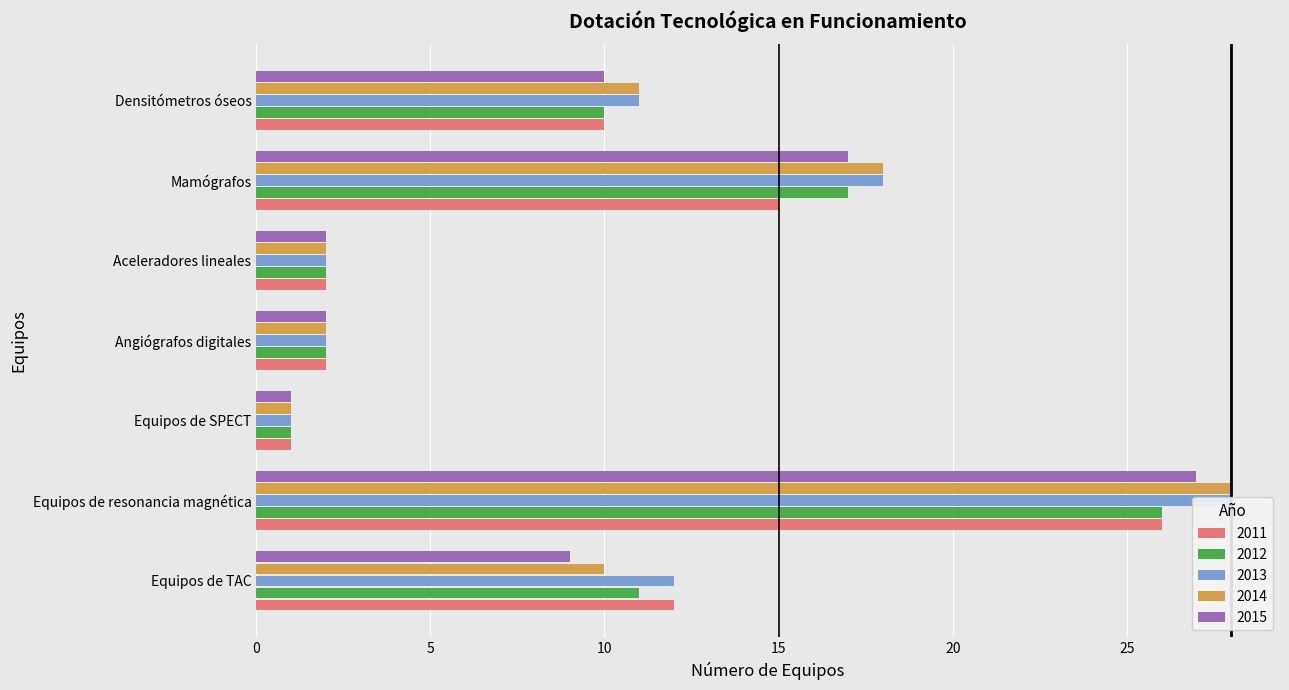

True or false: 2011 has a value of 2 at Aceleradores lineales.

True